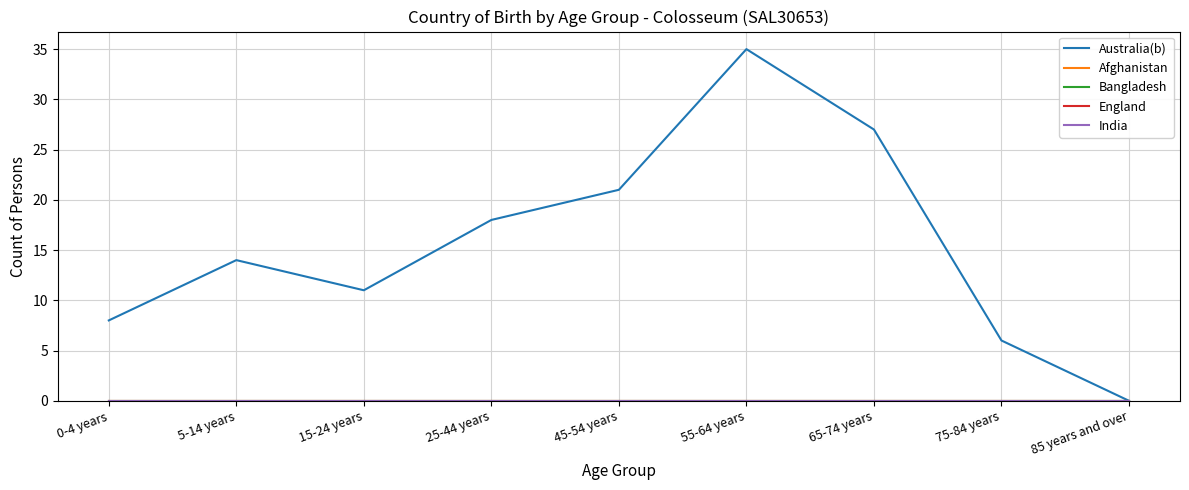

At which category does the chart reach its minimum across all series?

85 years and over